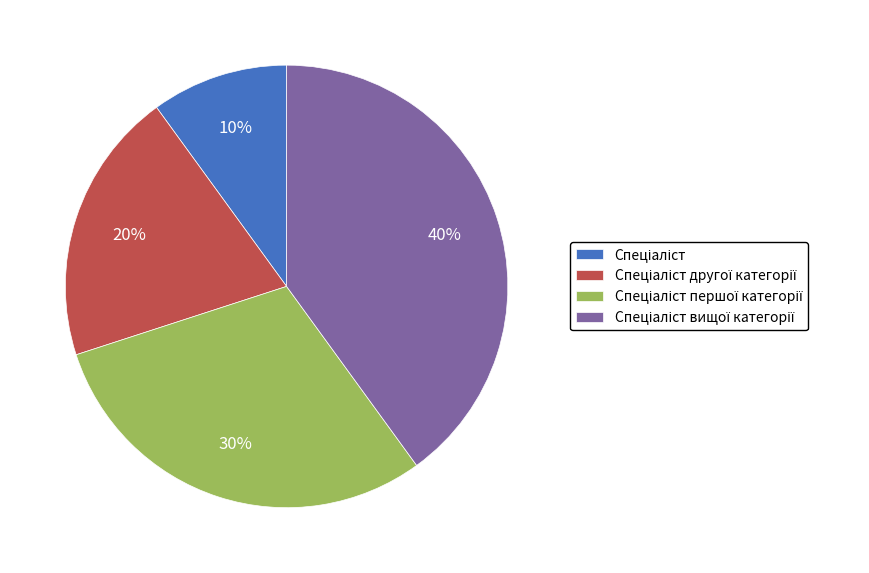

Is there any slice that represents more than half of the pie?

No